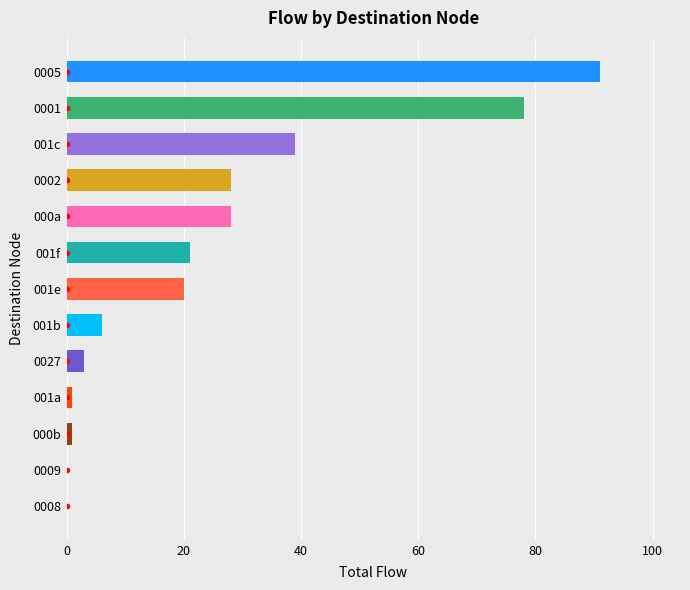

What is the average value?

24